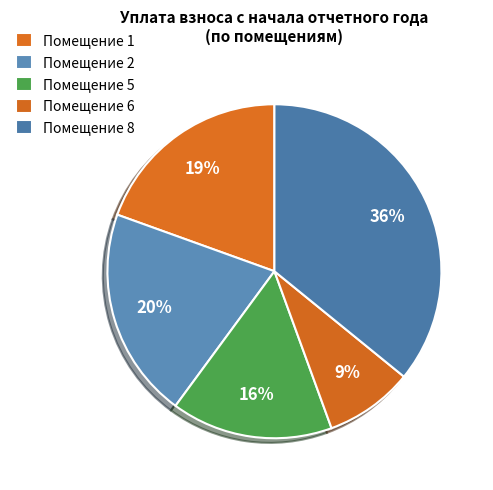

How many segments does this pie chart have?

5